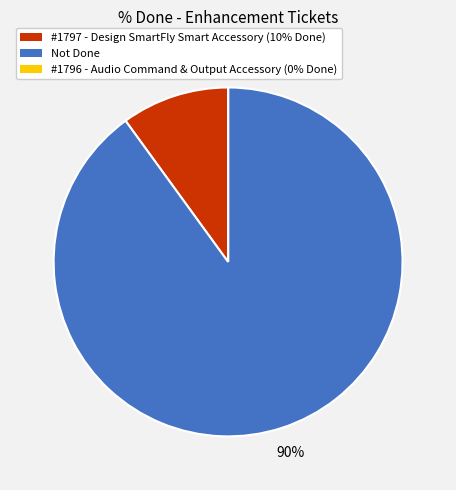

Is there any slice that represents more than half of the pie?

Yes